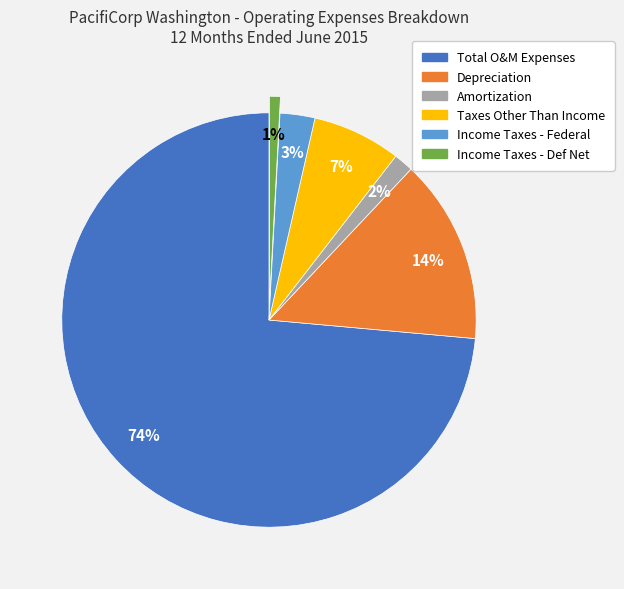

Which slice is the largest?

Total O&M Expenses